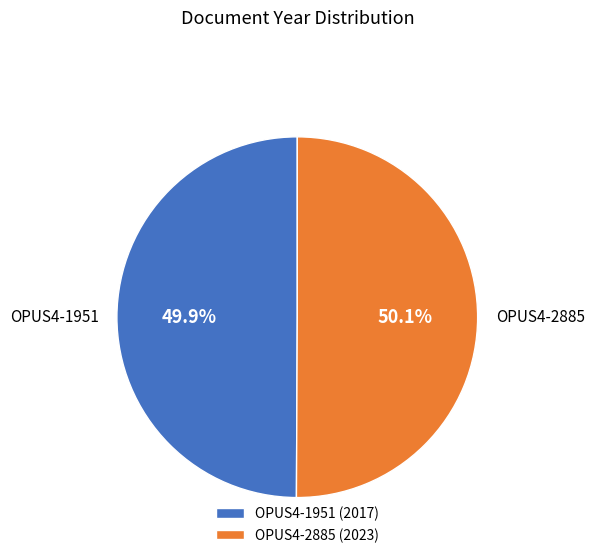

What percentage is the OPUS4-2885 slice, to the nearest percent?

50%